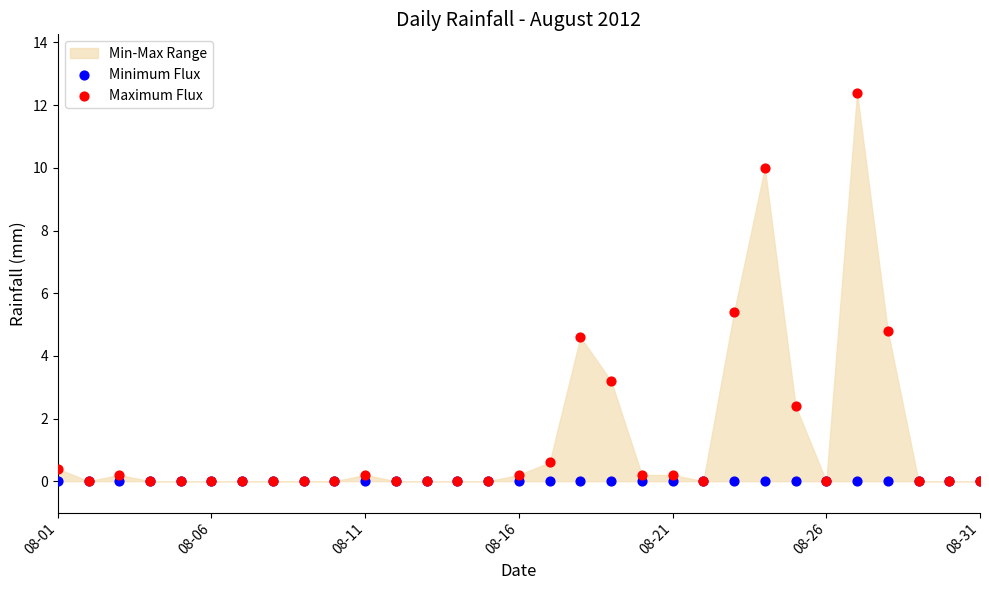

In the Maximum Flux series, what Y value is closest to 6?

5.4